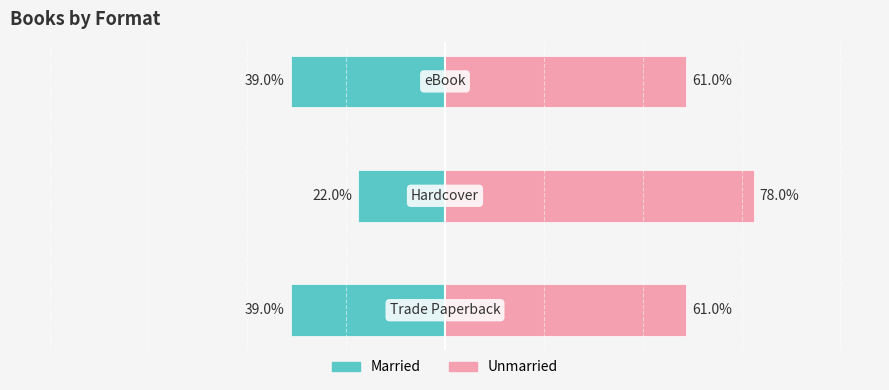

Reading left to right, extract all data points from this chart.

Married: -39.0	-22.0	-39.0
Unmarried: 61.0	78.0	61.0